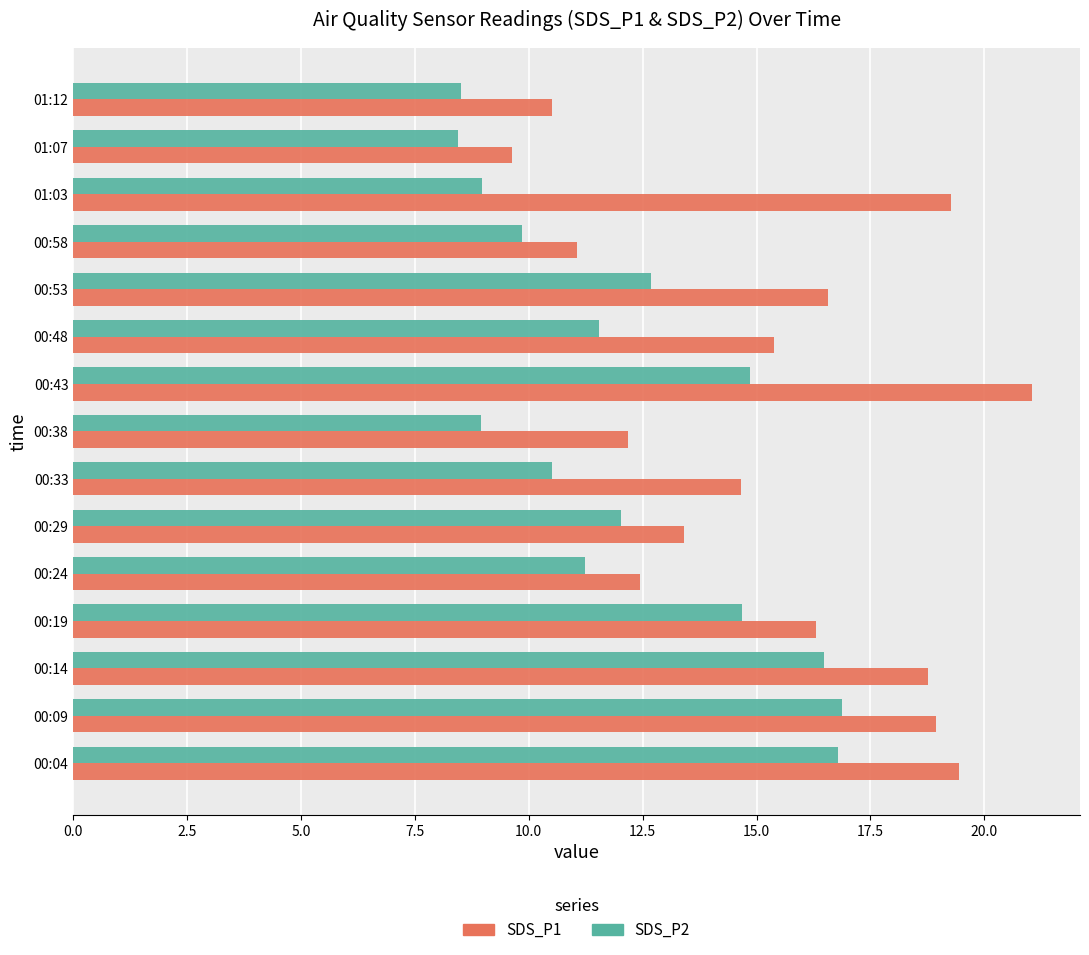

Which series changed the most between 01:03 and 01:07?

SDS_P1